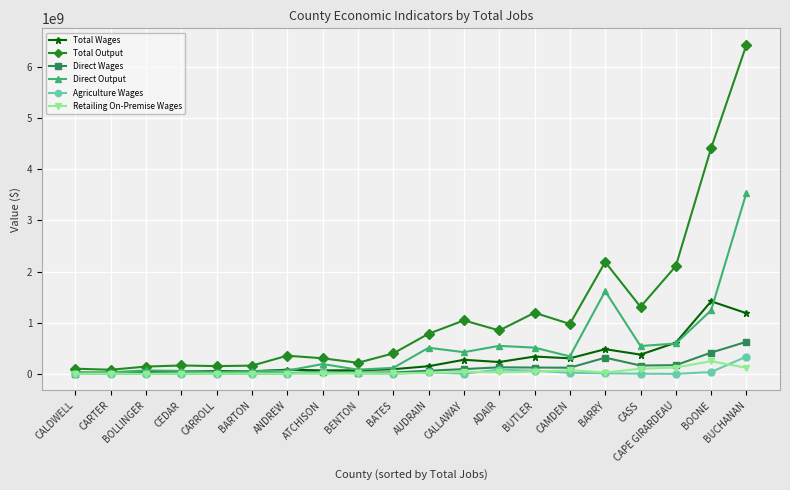

True or false: Direct Output has more than 1 interior local peaks.

True